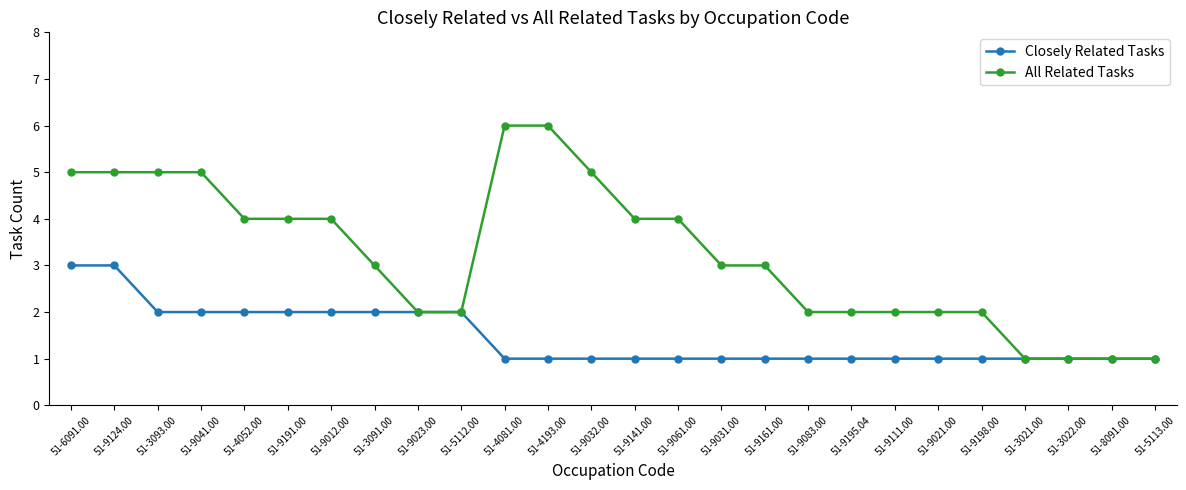

What are all the series names shown in the legend?

Closely Related Tasks, All Related Tasks